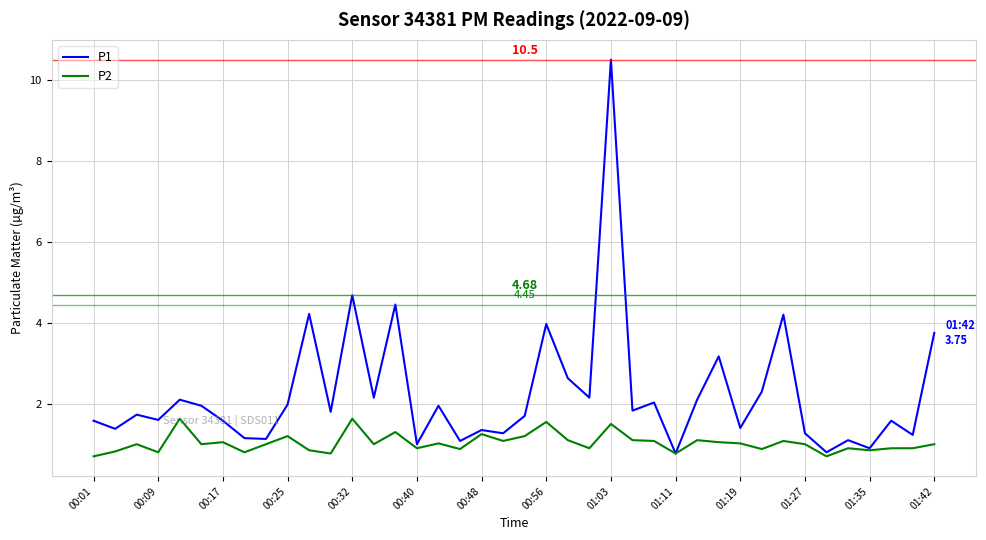

Which series has the widest spread of values?

P1